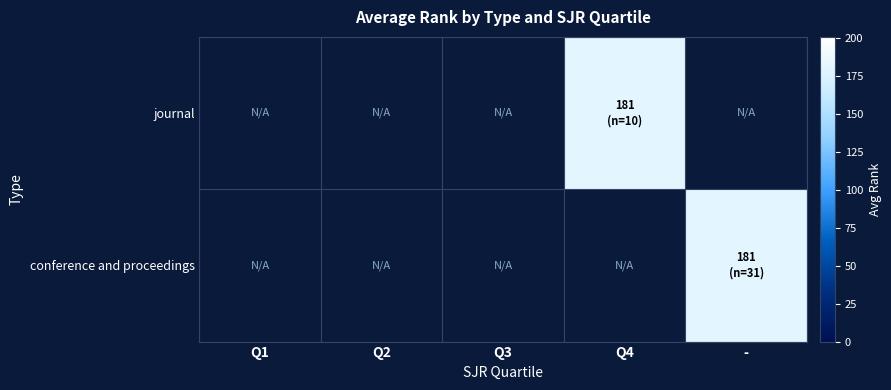

What is the maximum value shown in the chart?

181.3